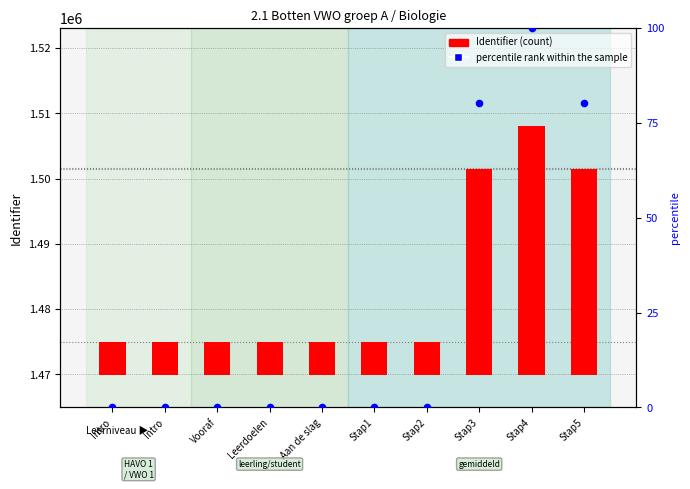

What are all the series names shown in the legend?

Identifier (count), percentile rank within the sample